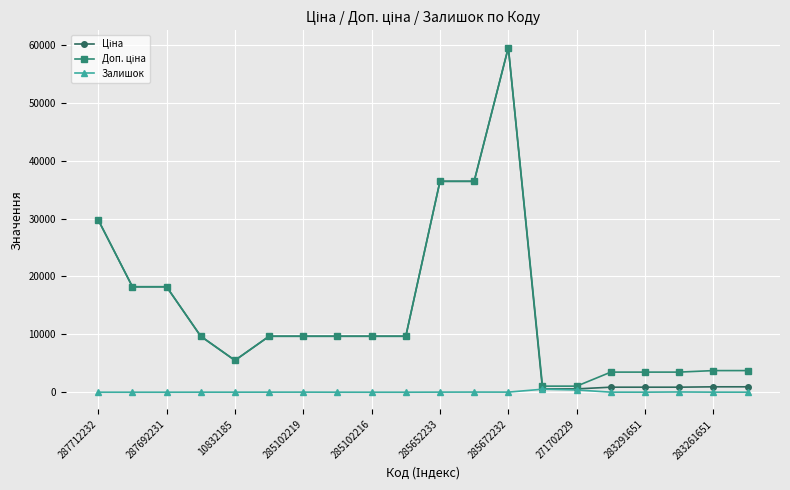

True or false: Залишок has more than 1 points higher than both neighbors.

True